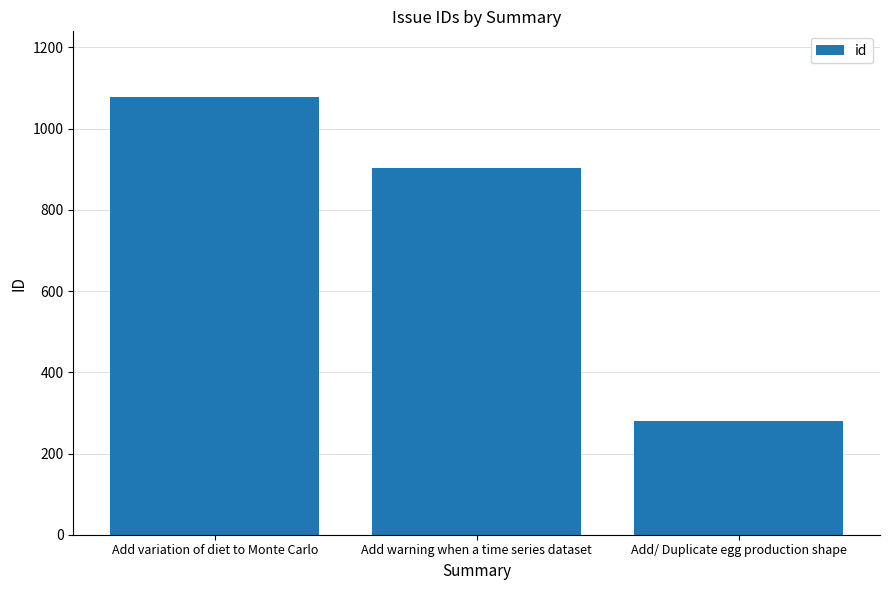

What is the label of the 1st bar from the right?

Add/ Duplicate egg production shape